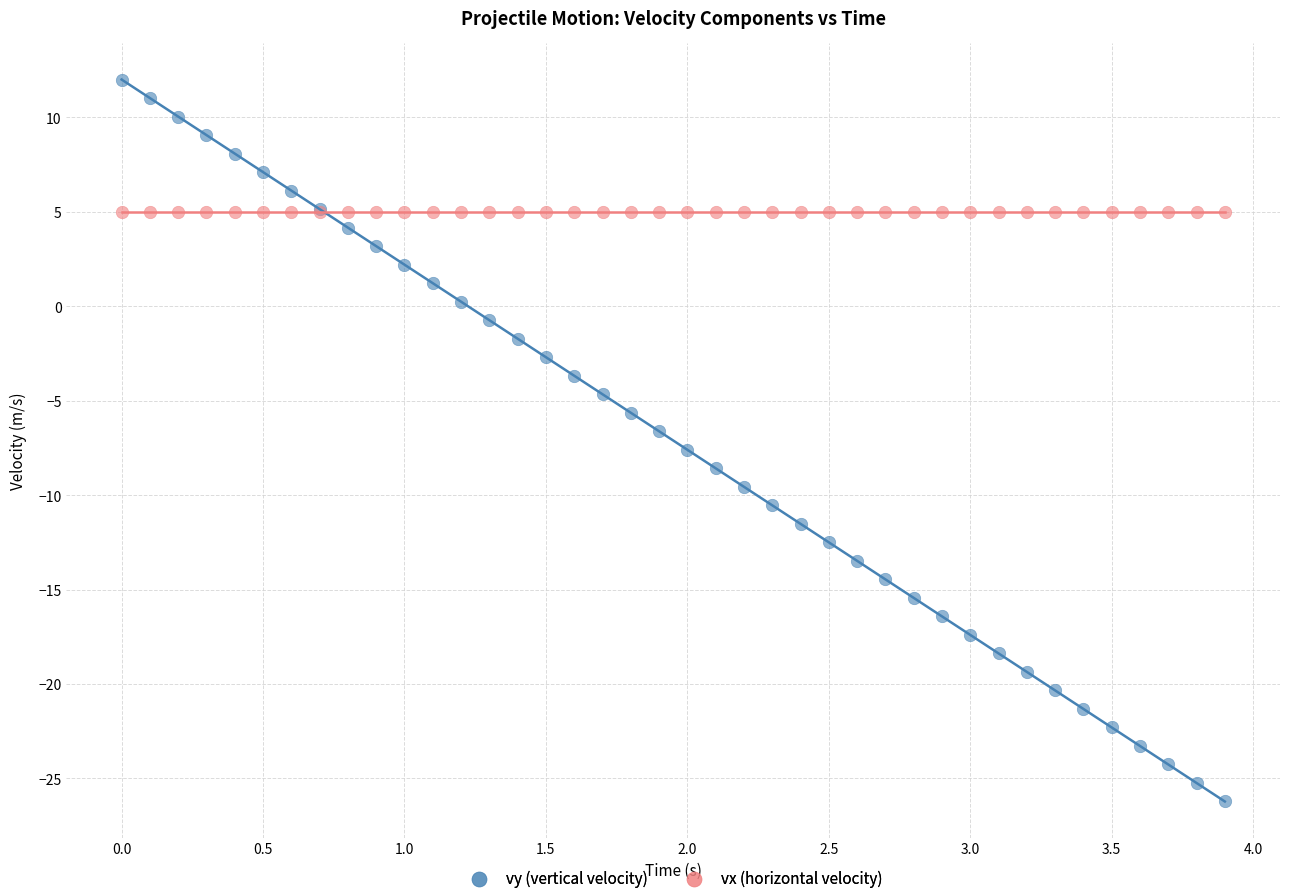

Which series contains the lowest Y value?

vy (vertical velocity)